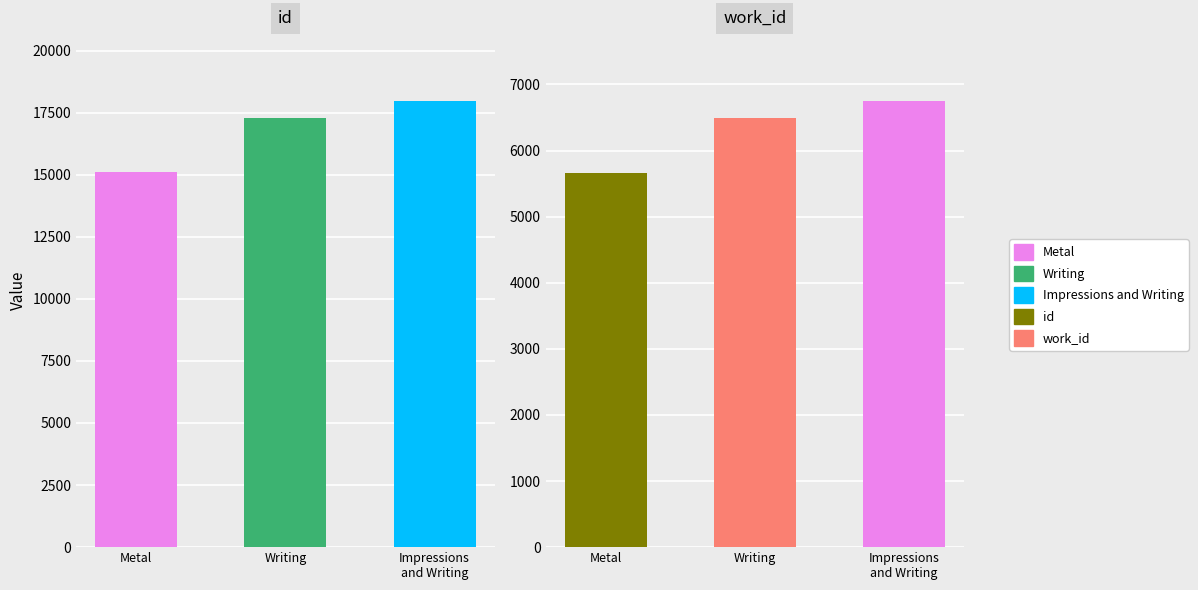

Rank the series at Metal from highest to lowest value.

avg_id, avg_work_id